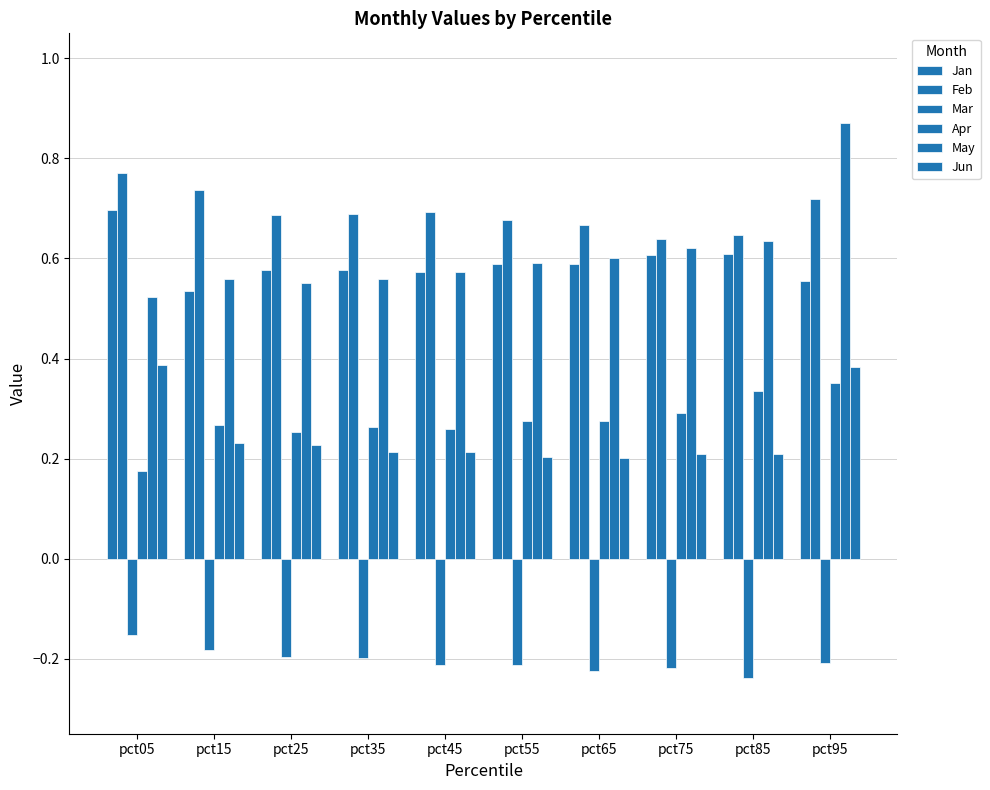

What is the average value of the May series?

0.6